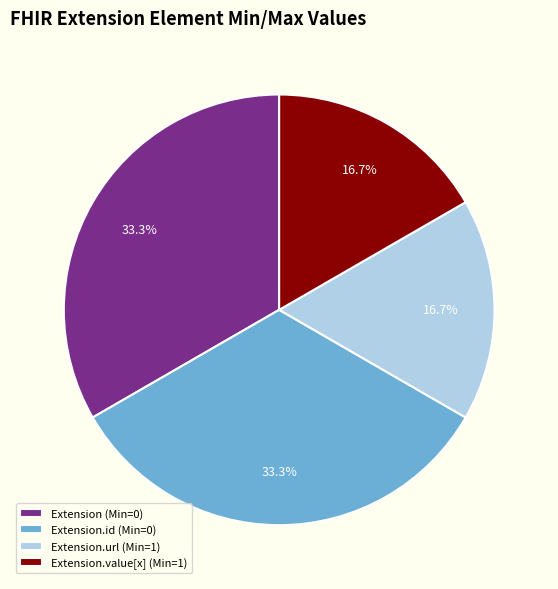

What is the ratio of the value at Extension.value[x] (Min=1) to the value at Extension.id (Min=0)?

0.5